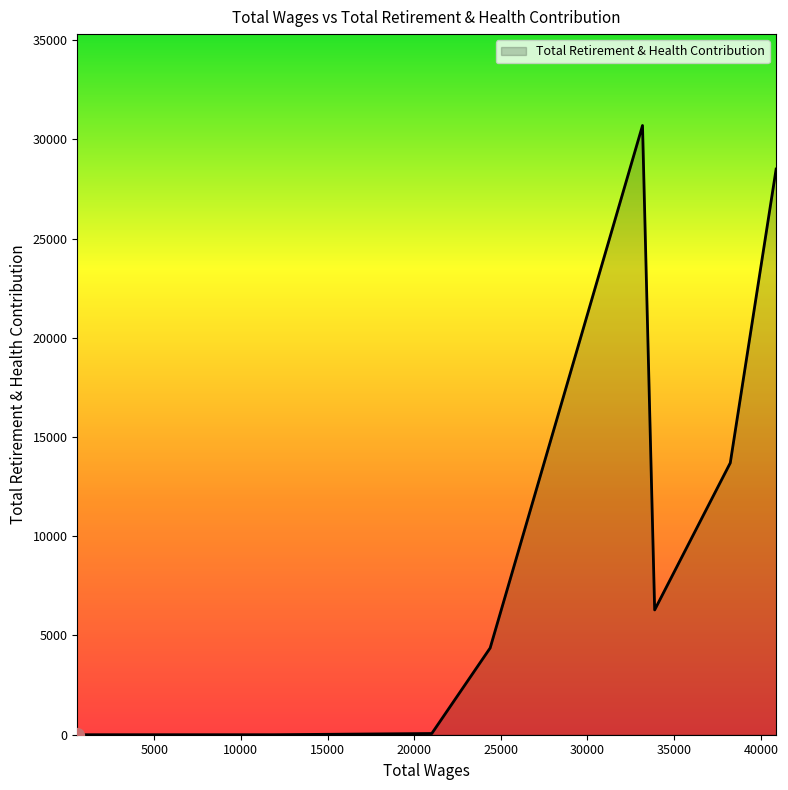

What is the maximum value shown in the chart?

30697